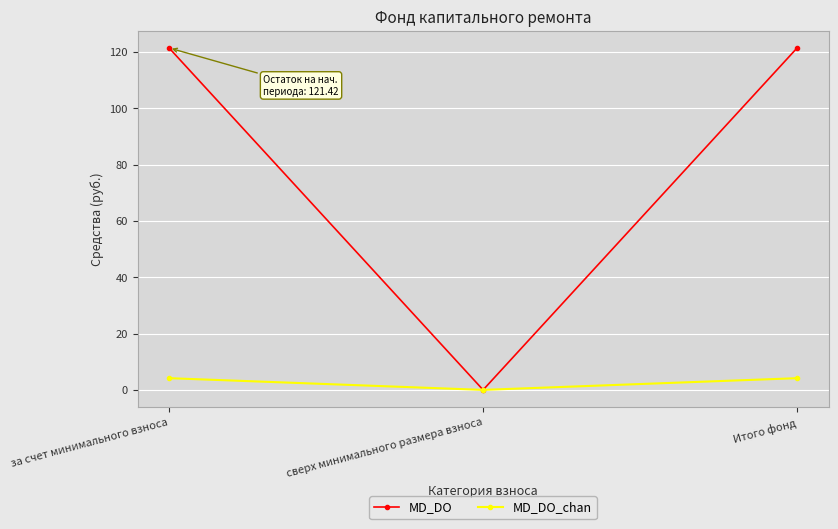

List the series in order of their overall mean, highest first.

MD_DO, MD_DO_chan